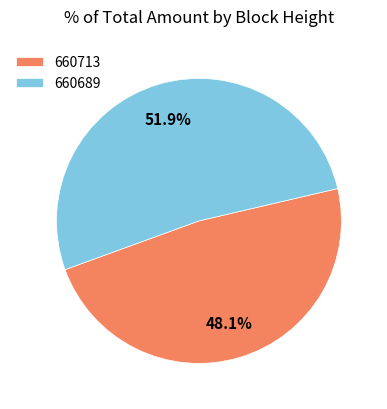

True or false: 660689 accounts for 52% of the total.

True